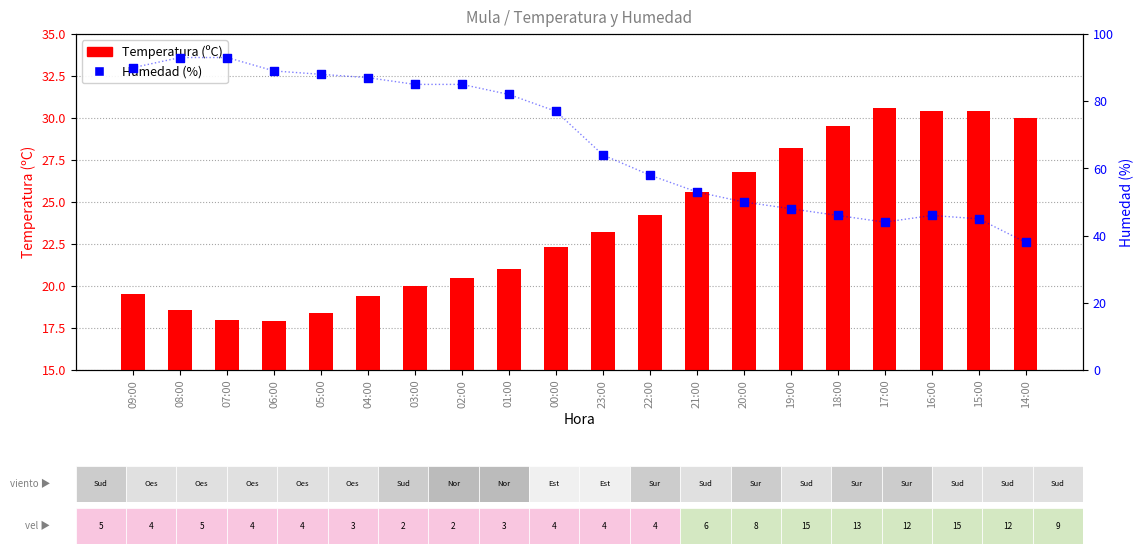

Is the value of Temperatura (ºC) at 23:00 greater than the value of Humedad (%) at 18:00?

No